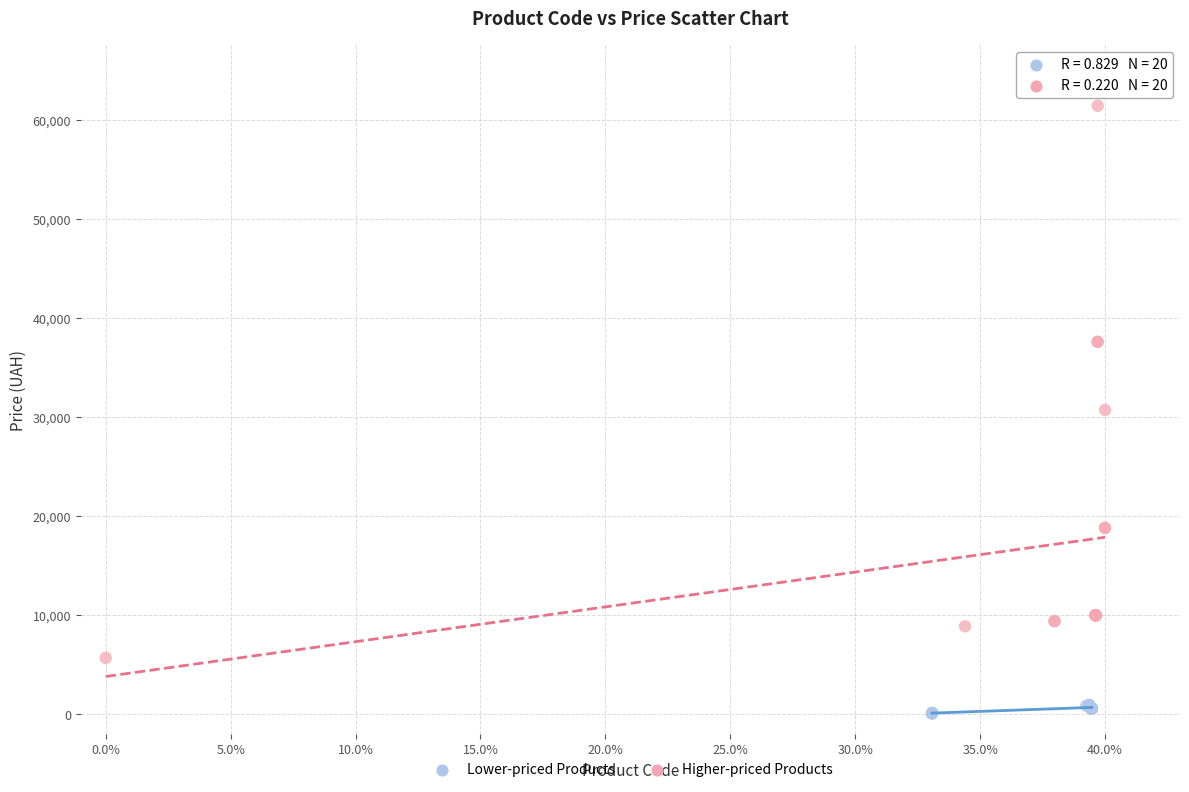

Which series contains the lowest Y value?

Lower-priced Products